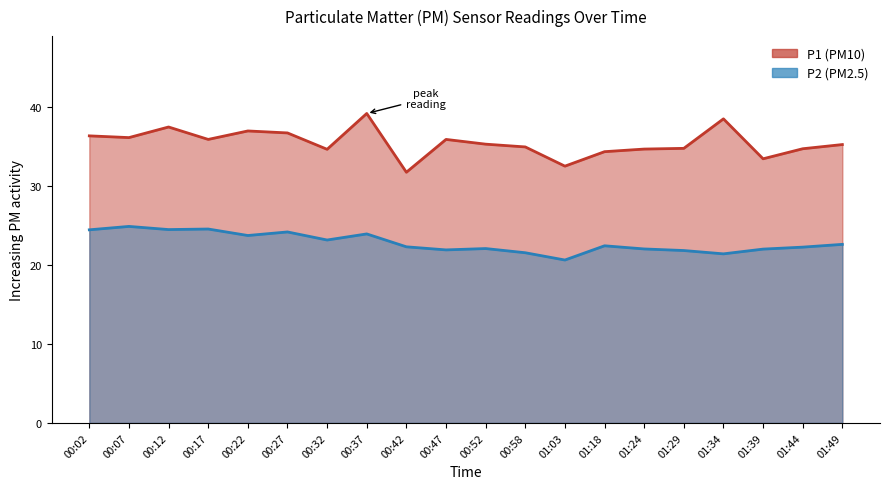

What is the difference between the second highest and second lowest values in the P1 series?

6.0